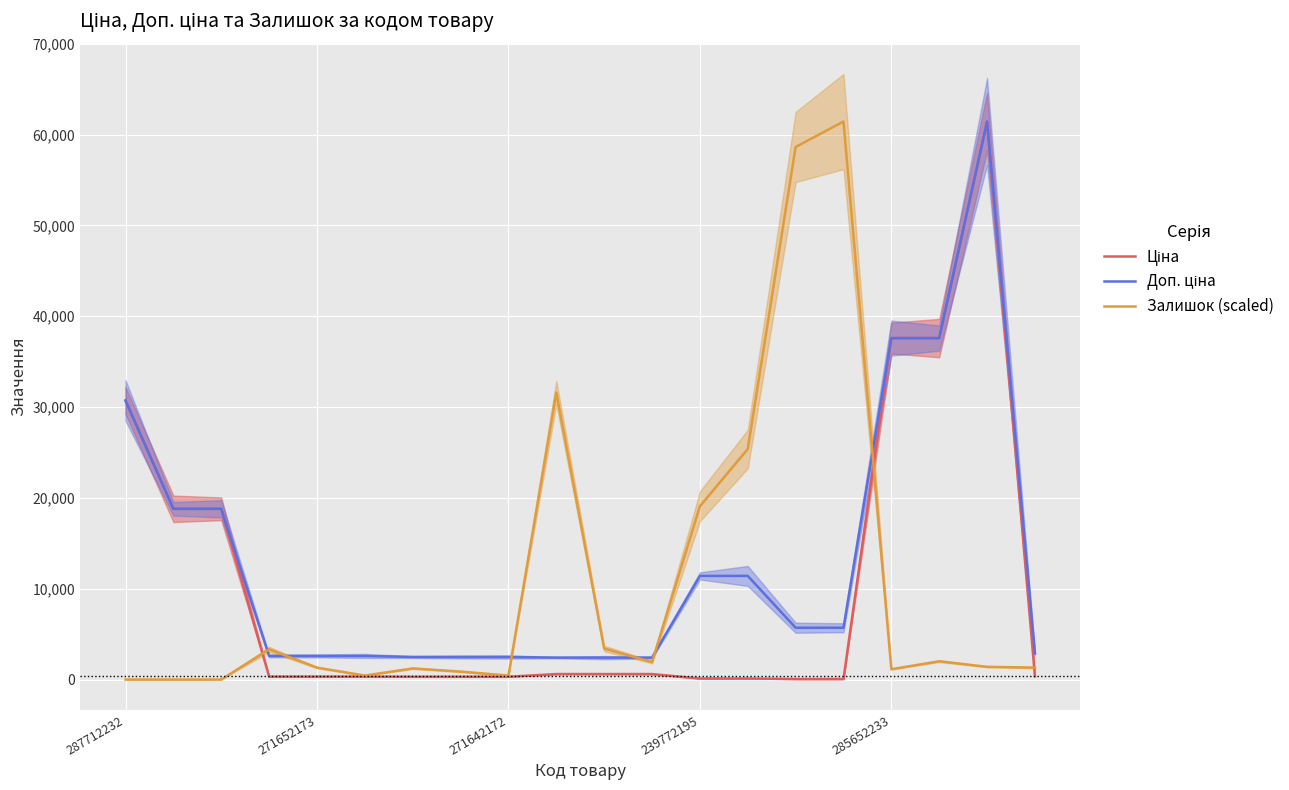

What is the difference between the maximum and second lowest values in the Залишок (scaled) series?

61434.3